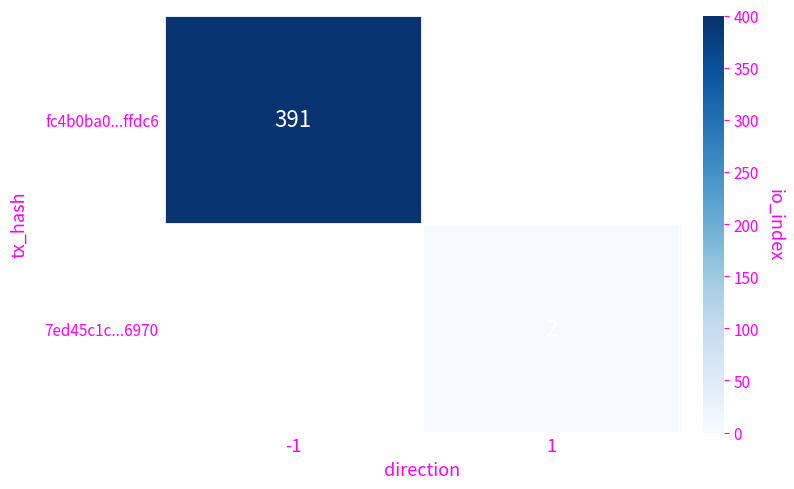

Is it true that fc4b0ba0...ffdc6 equals 654 at -1?

False